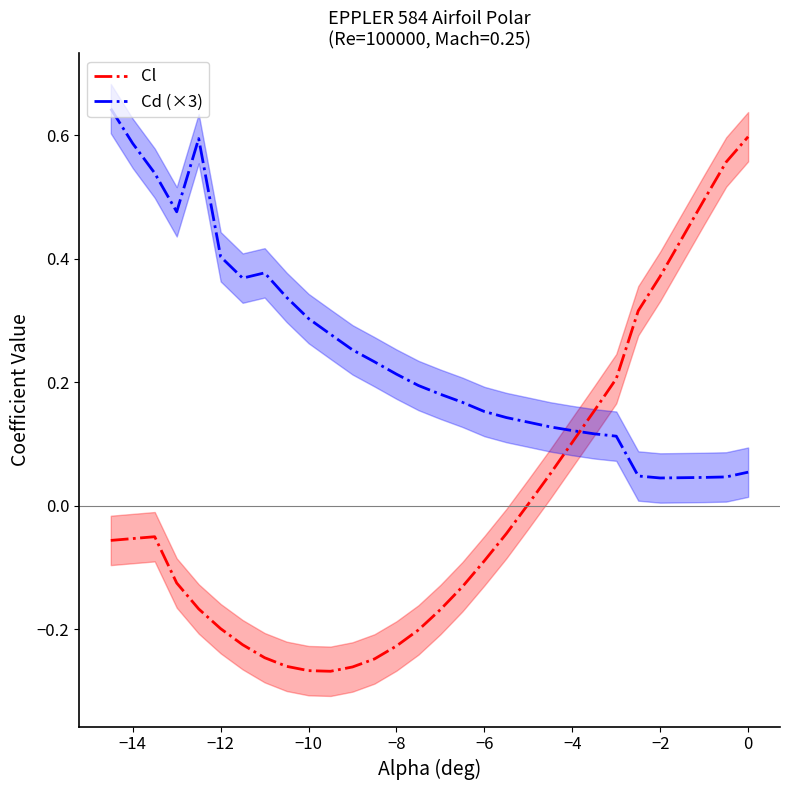

What is the smallest value displayed?

-0.3